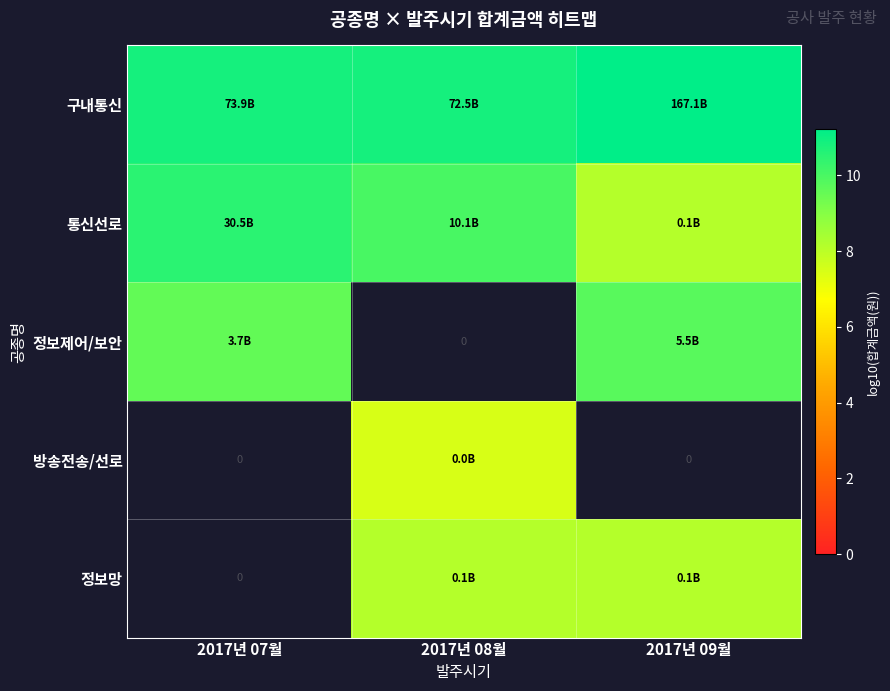

Which has a higher value, 2017년 07월 or 2017년 09월?

2017년 09월